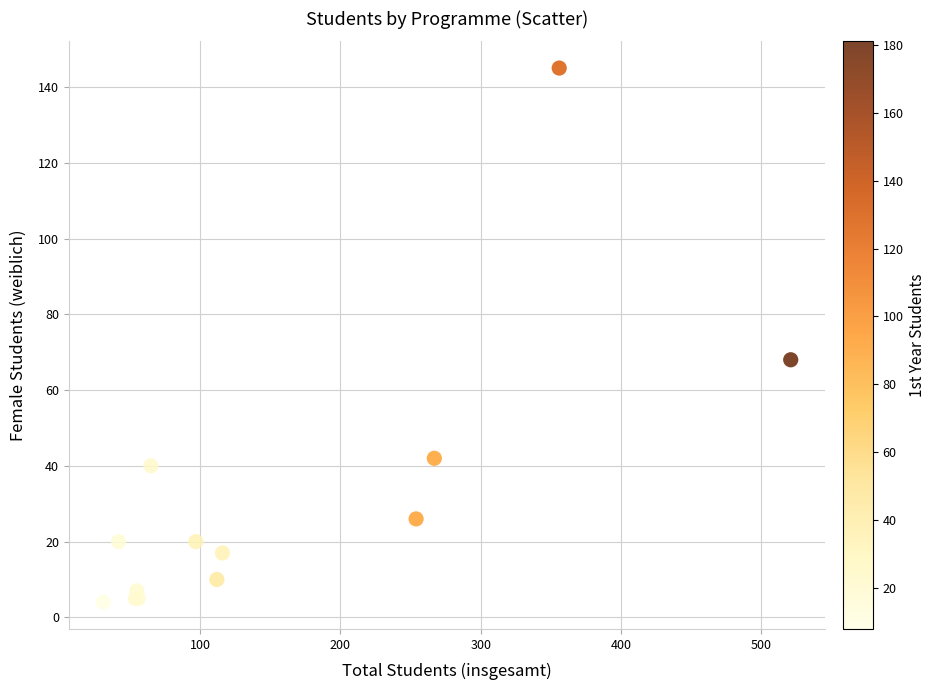

What Y value in the scatter plot is closest to 74?

68